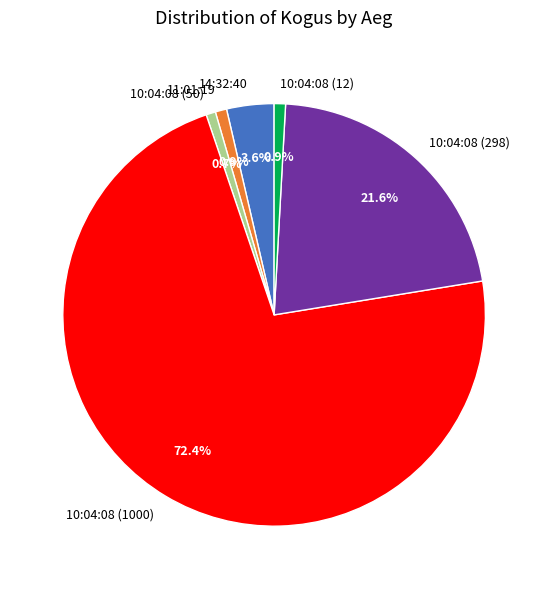

Count the number of slices in the pie.

6